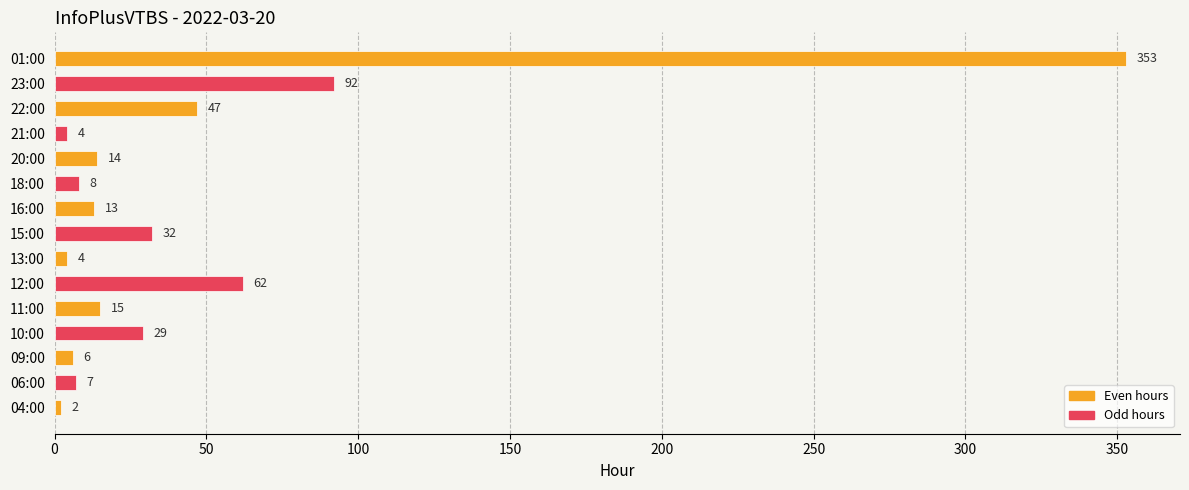

Are the bars horizontal?

Yes